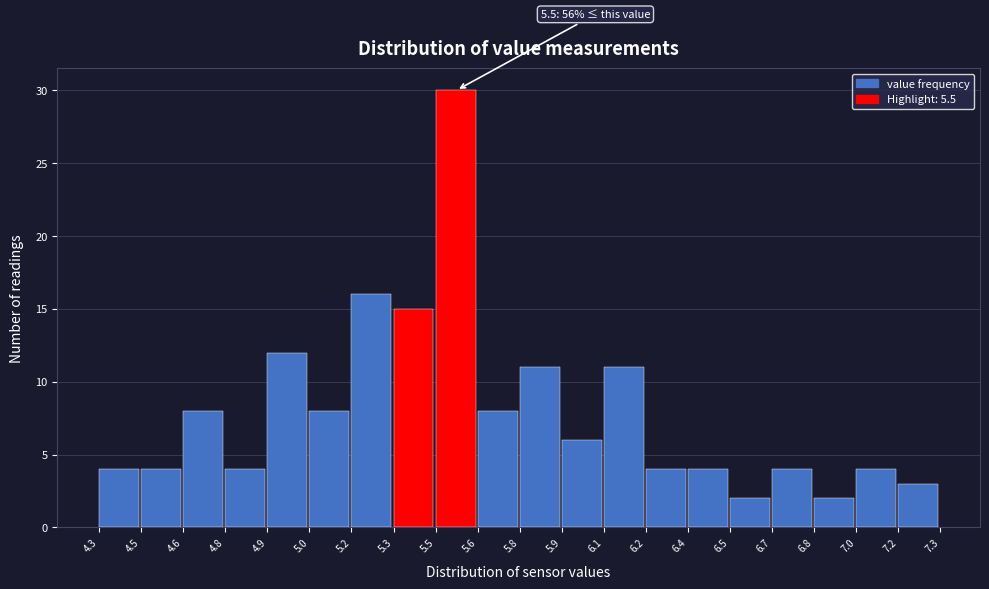

Reading right to left, transcribe all the data shown in this chart.

7.2=3	7.0=4	6.8=2	6.7=4	6.5=2	6.4=4	6.2=4	6.1=11	5.9=6	5.8=11	5.6=8	5.5=30	5.3=15	5.2=16	5.0=8	4.9=12	4.8=4	4.6=8	4.5=4	4.3=4